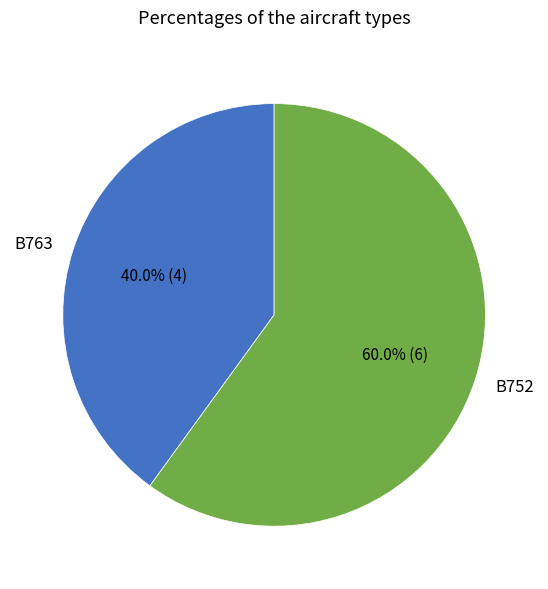

Which has a higher value, B763 or B752?

B752